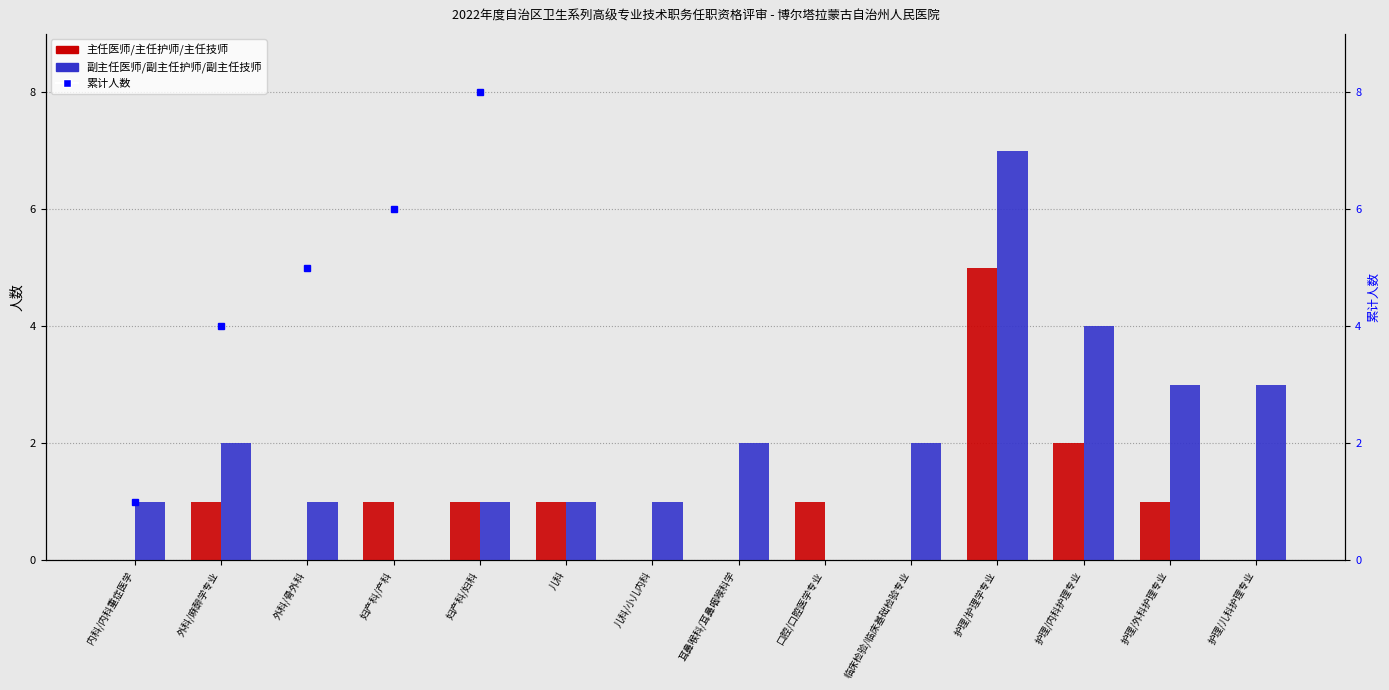

What are all the series names shown in the legend?

主任医师/主任护师/主任技师, 副主任医师/副主任护师/副主任技师, 累计人数